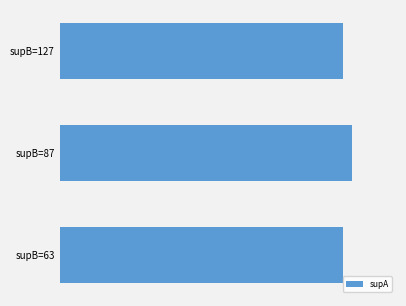

Does the chart contain any negative values?

No